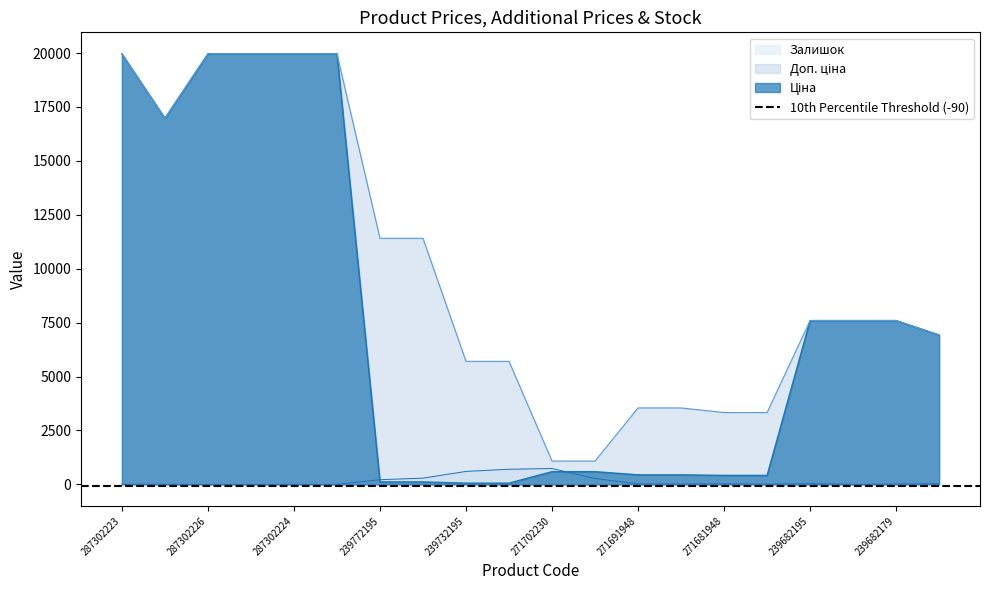

Count the number of data series in this chart.

3